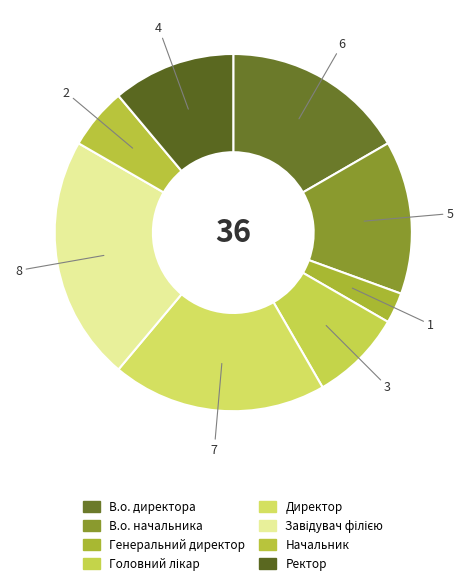

How much of the chart is everything except Генеральний директор?

97.2%